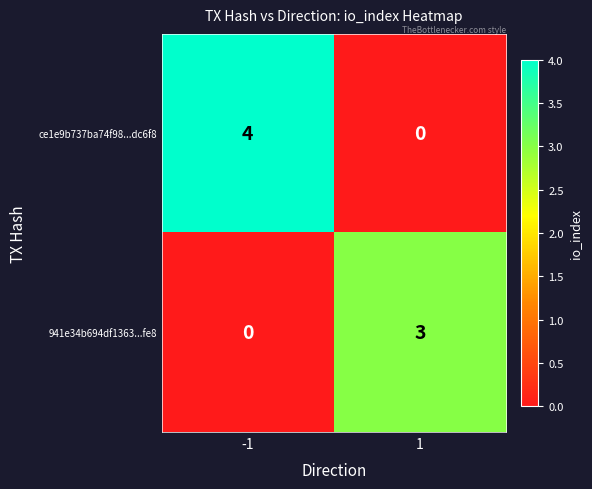

How many distinct data groups are displayed?

2